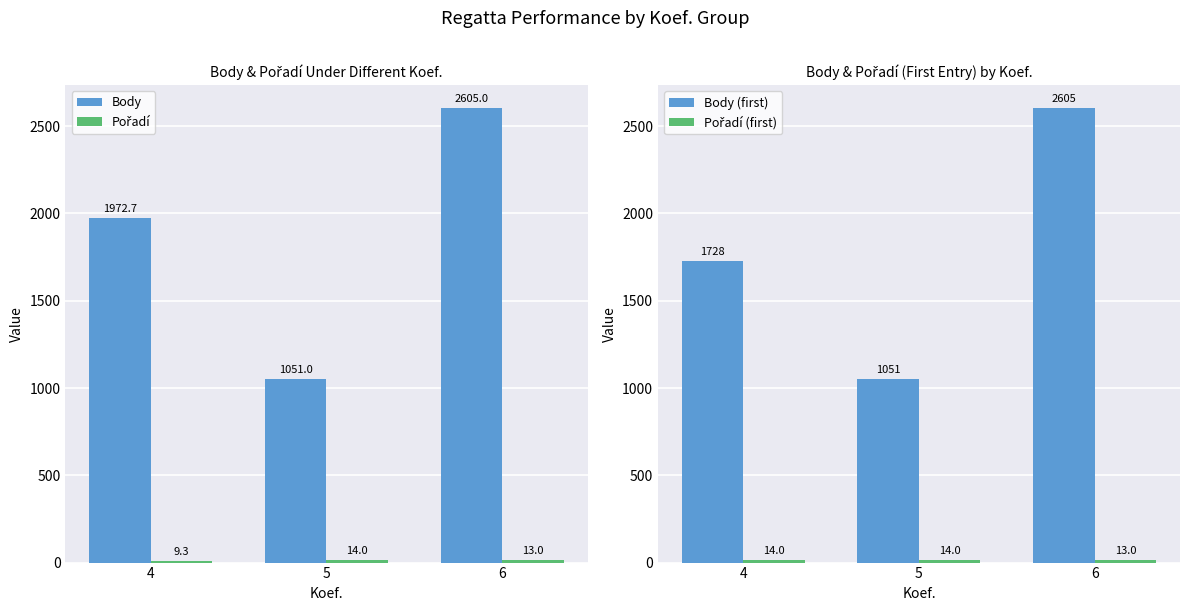

Which has a higher value, 6 or 4?

6